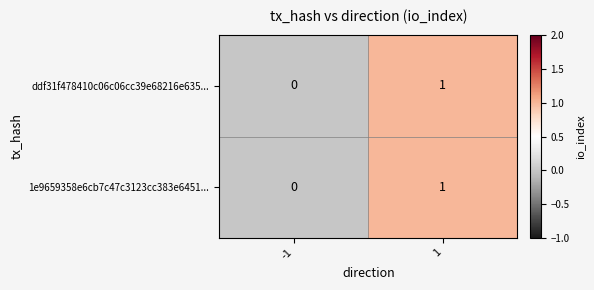

Reading left to right, transcribe all the data shown in this chart.

ddf31f478410c06c06cc39e68216e635...: 0	1
1e9659358e6cb7c47c3123cc383e6451...: 0	1